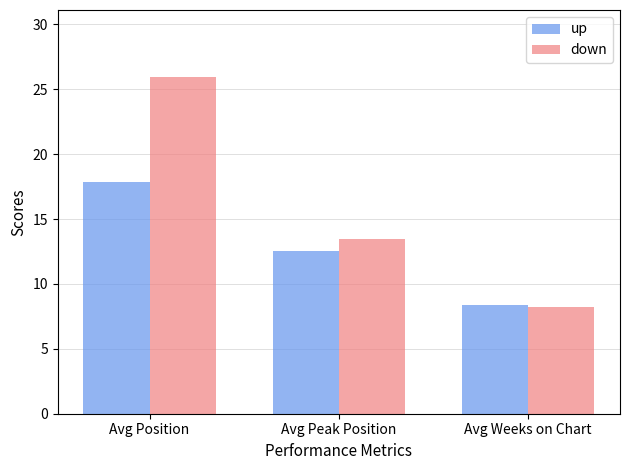

What are all the series names shown in the legend?

up, down